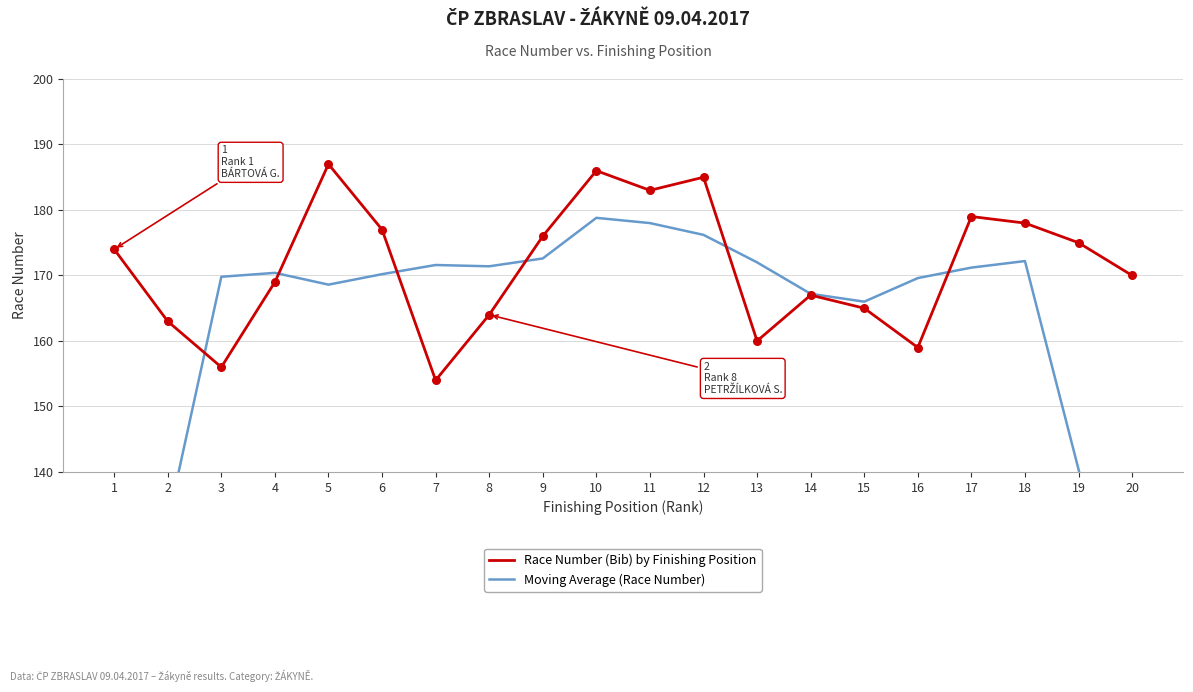

Which series has the widest spread of Y values?

Moving Average (Race Number)